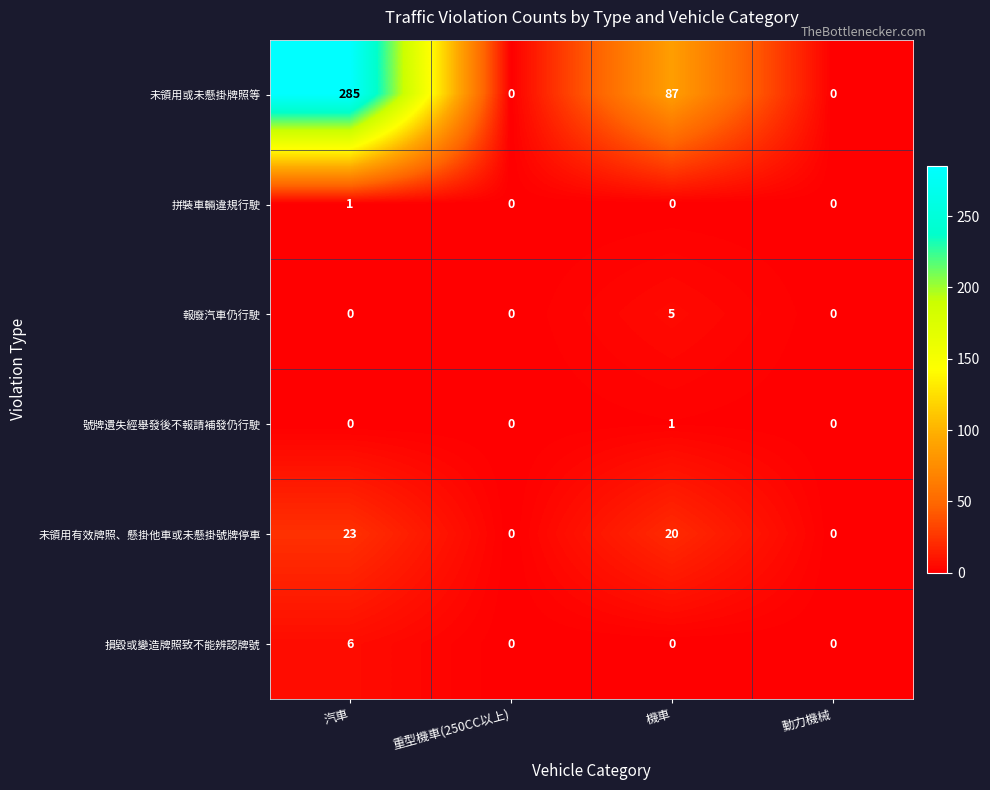

At which category is the sum across all series the highest?

汽車